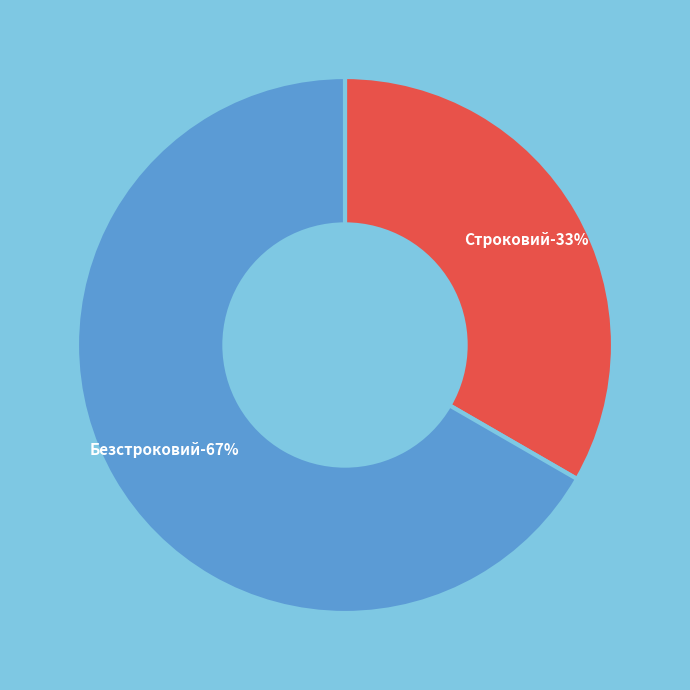

How many segments does this pie chart have?

2